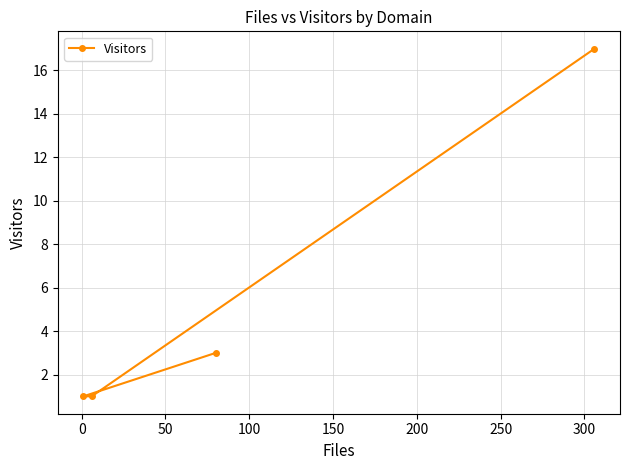

How many data points are above 3?

1